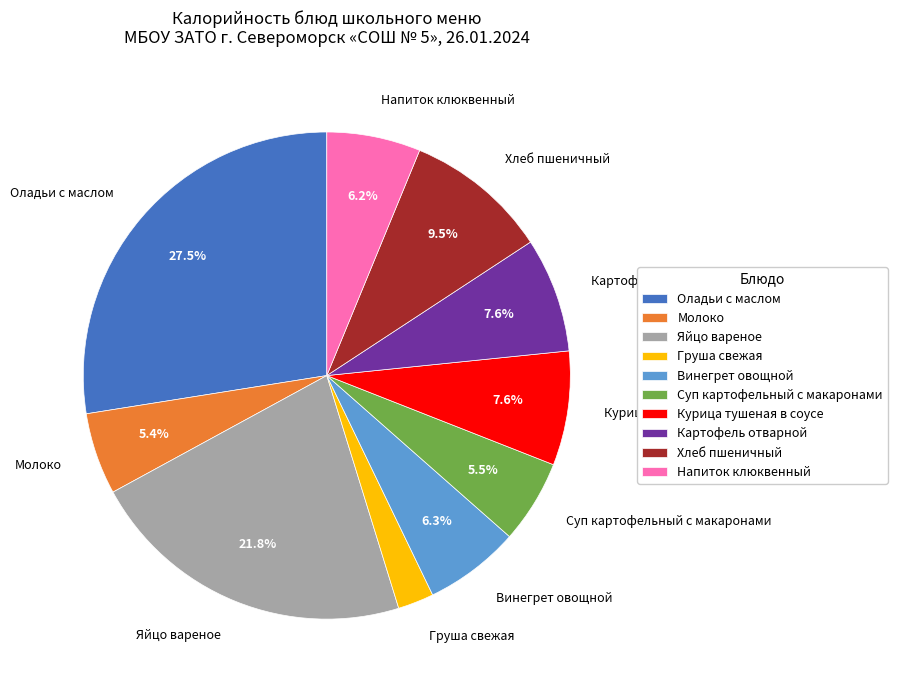

What is the total percentage of Яйцо вареное and Суп картофельный с макаронами?

27.4%